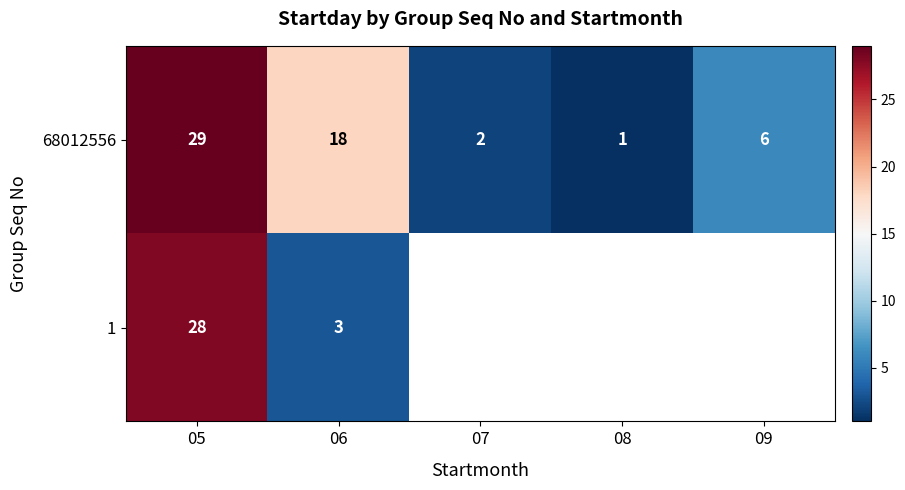

The 68012556 series shows 2 at 07. True or false?

True